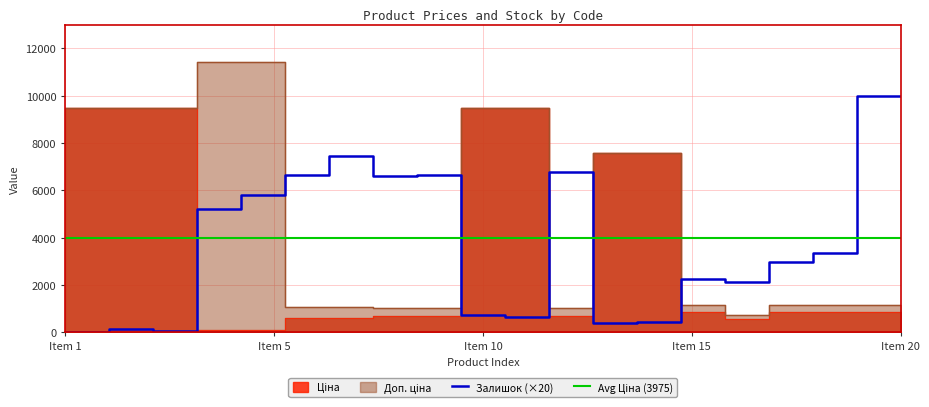

In Ціна, how many points are lower than both neighbors (excluding endpoints)?

2